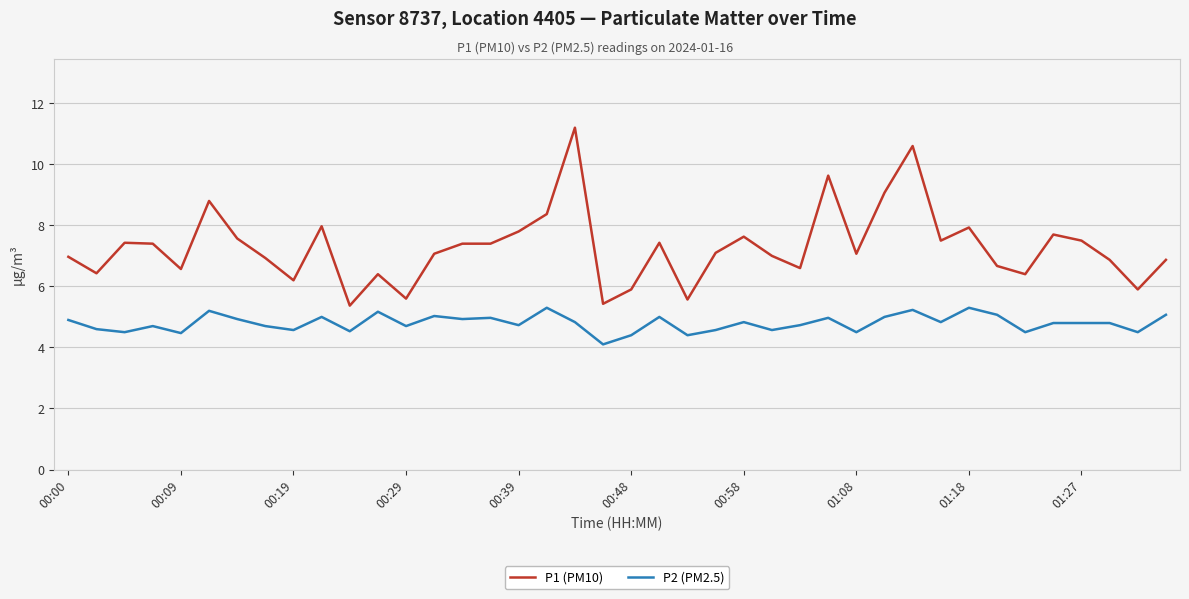

Which series has the largest total across all categories?

P1 (PM10)